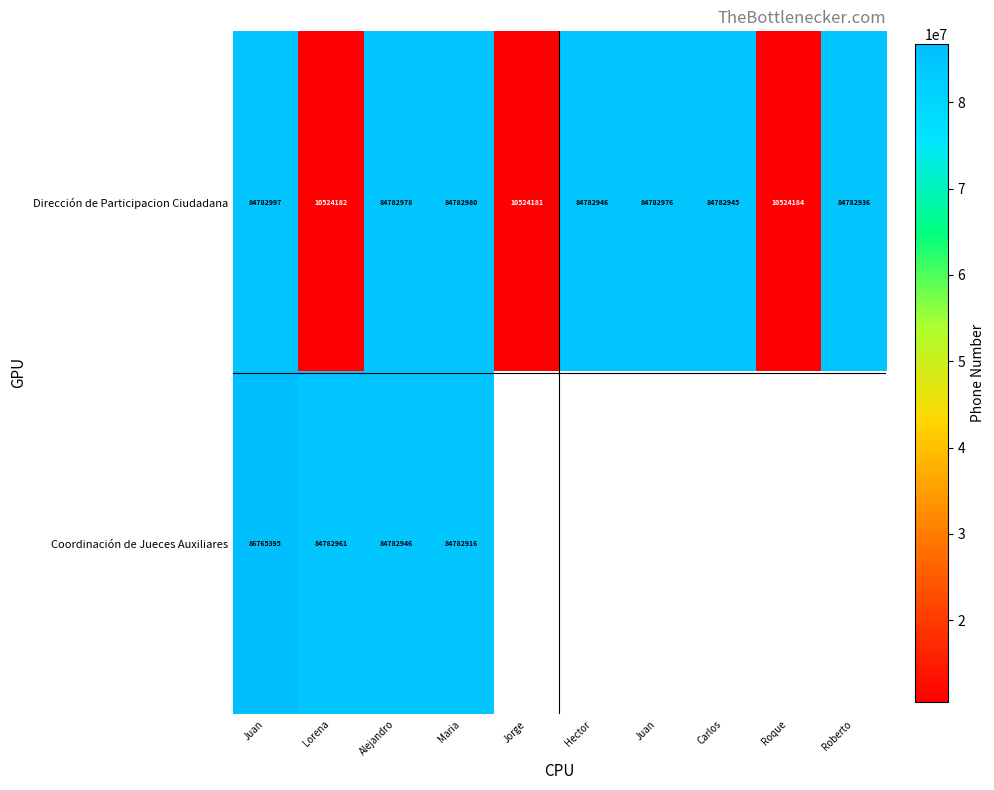

True or false: Coordinación de Jueces Auxiliares has a value of 84782916.0 at Maria.

True